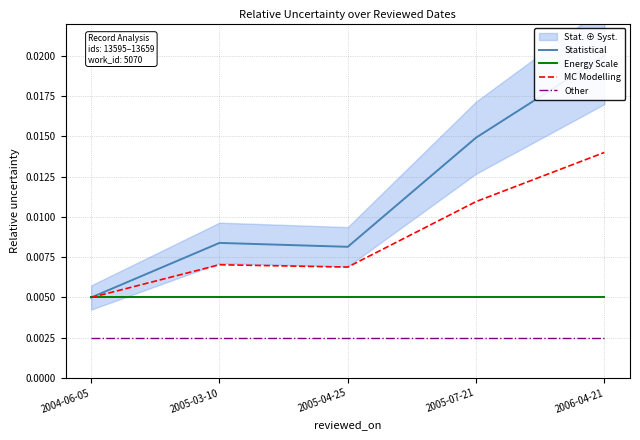

At which label is Energy Scale closest to 0?

2004-06-05